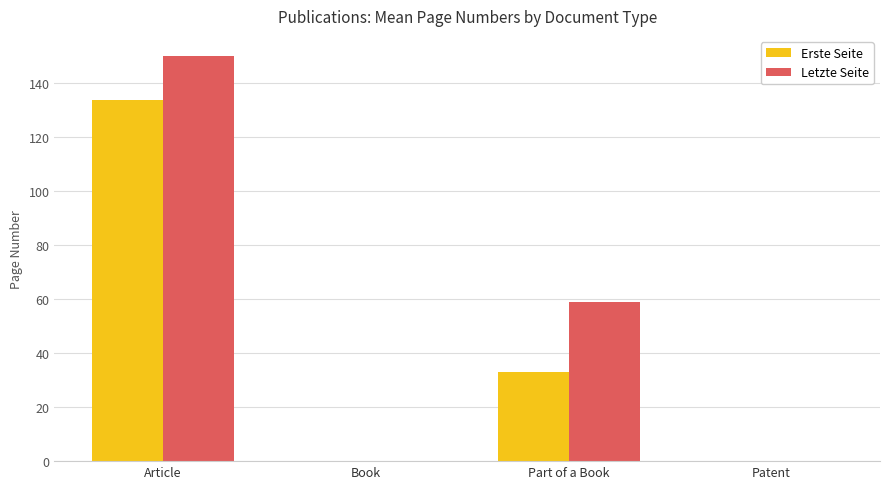

What is the sum of all Letzte Seite values?

208.9